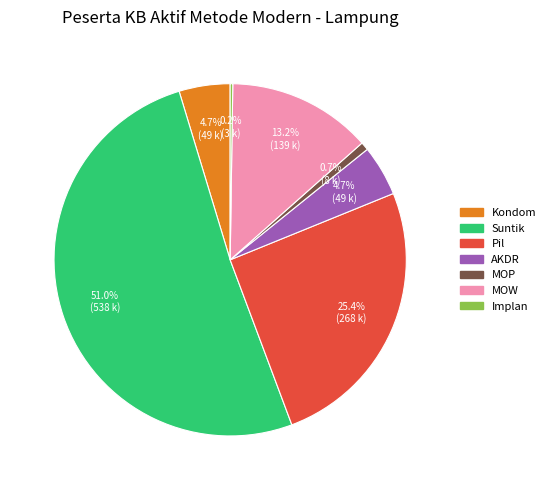

To the nearest percent, what is the combined percentage of Pil and Suntik?

76%